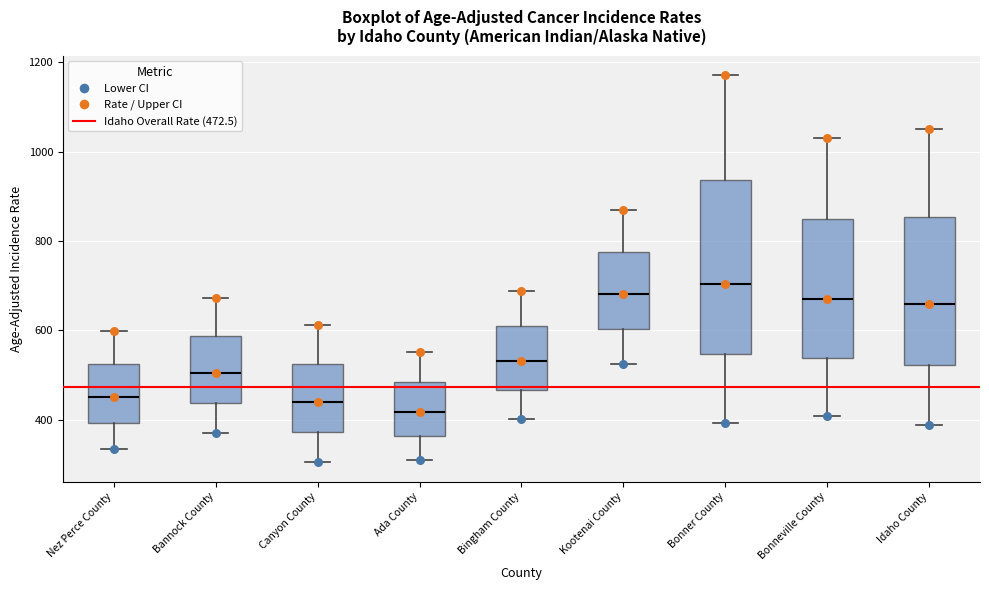

Which box is the tallest, from its lower edge to its upper edge?

Bonner County